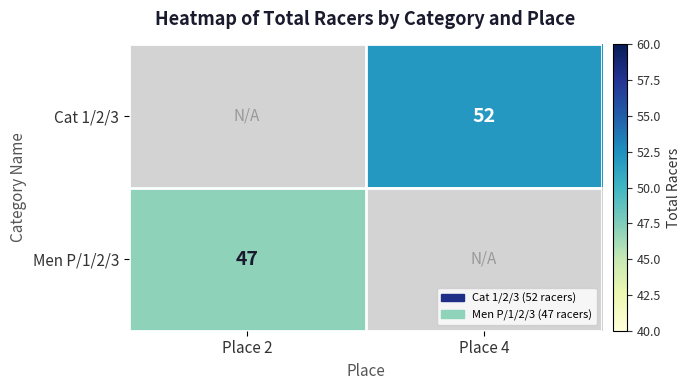

The Cat 1/2/3 series shows 32 at Place 4. True or false?

False